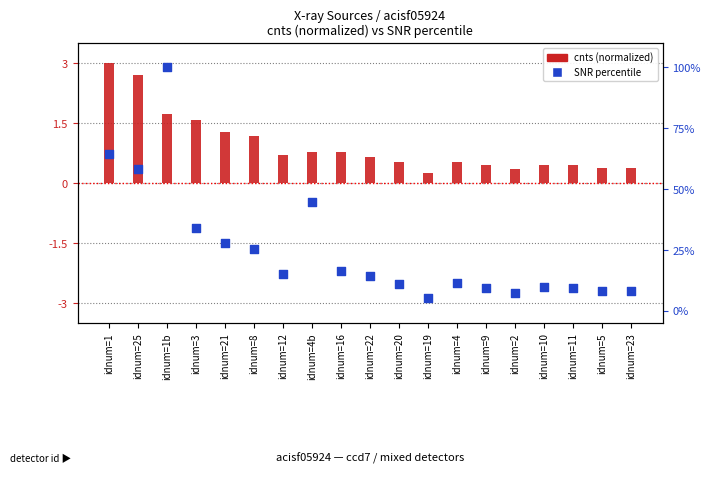

What is the total value across all series at idnum=16?

17.2